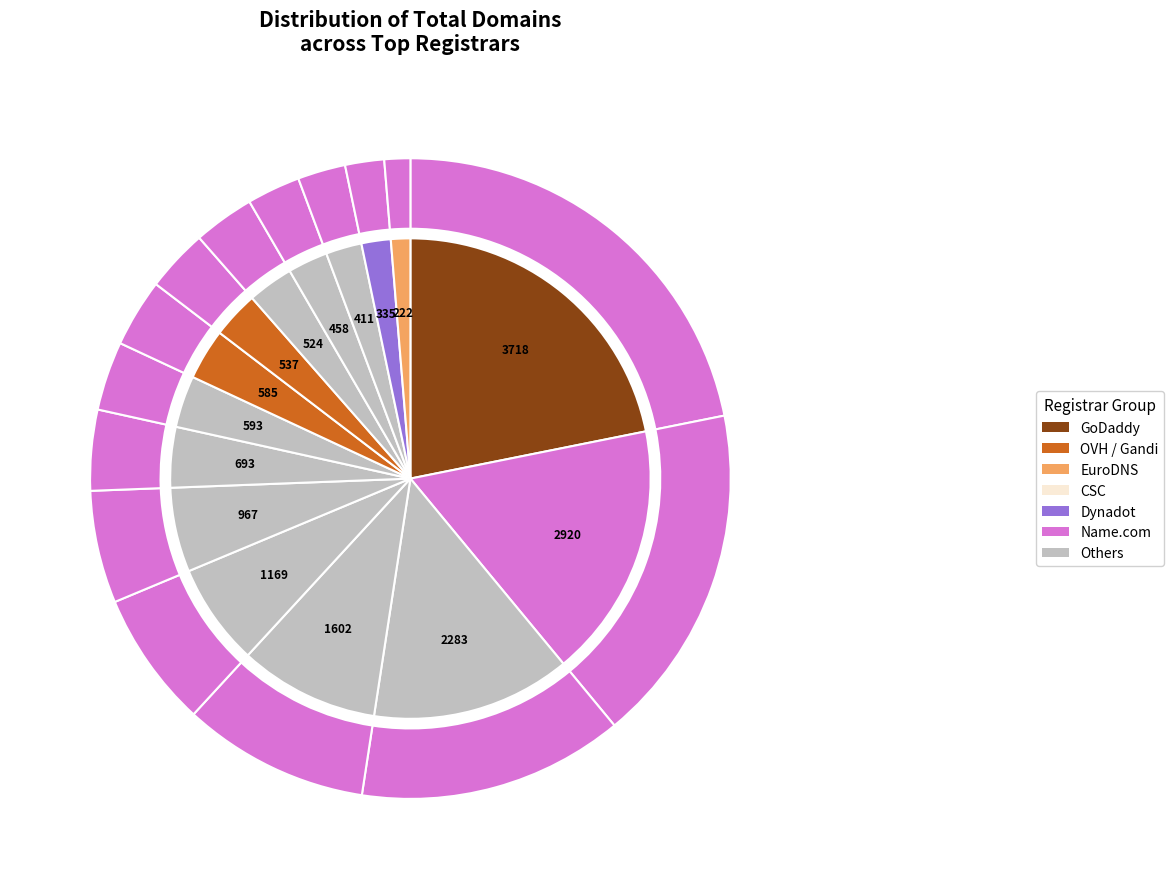

What is the total percentage of OVH sas and Dynadot LLC?

5.4%